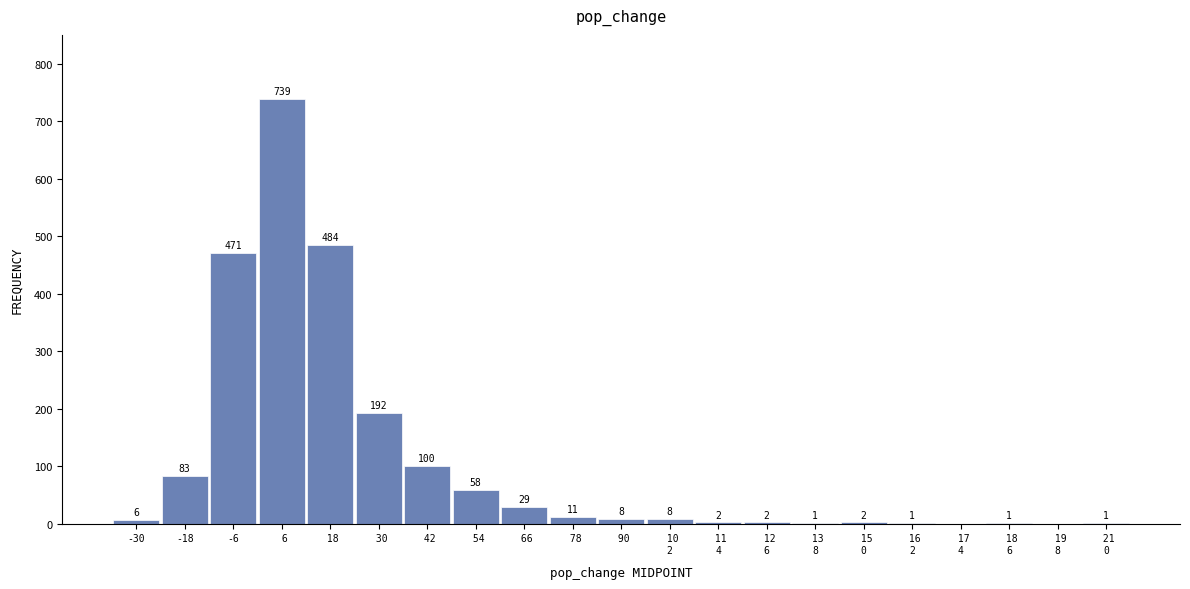

Where is the data nearest to the value 369?

-6